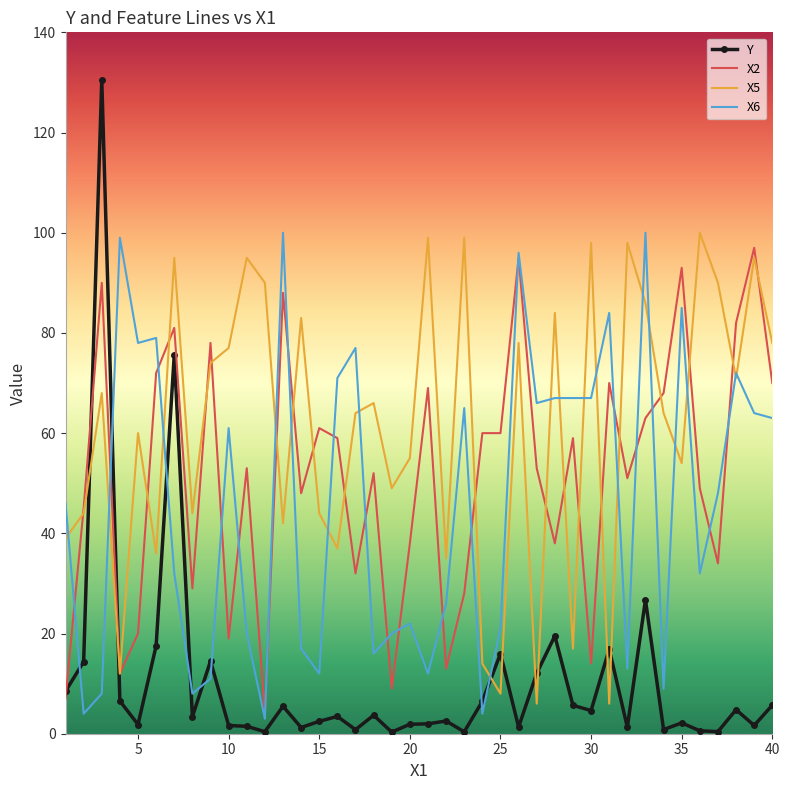

Which series has the largest total across all categories?

X5